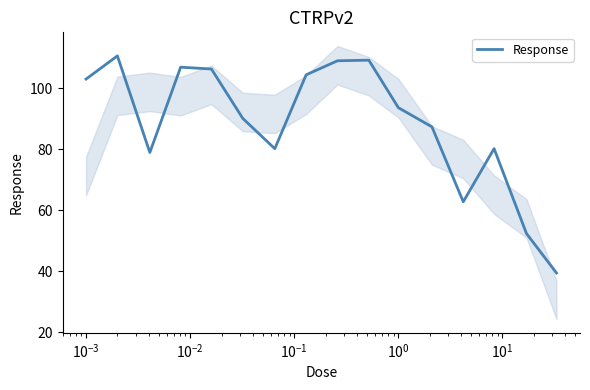

What is the lowest value of the Response series?

39.4